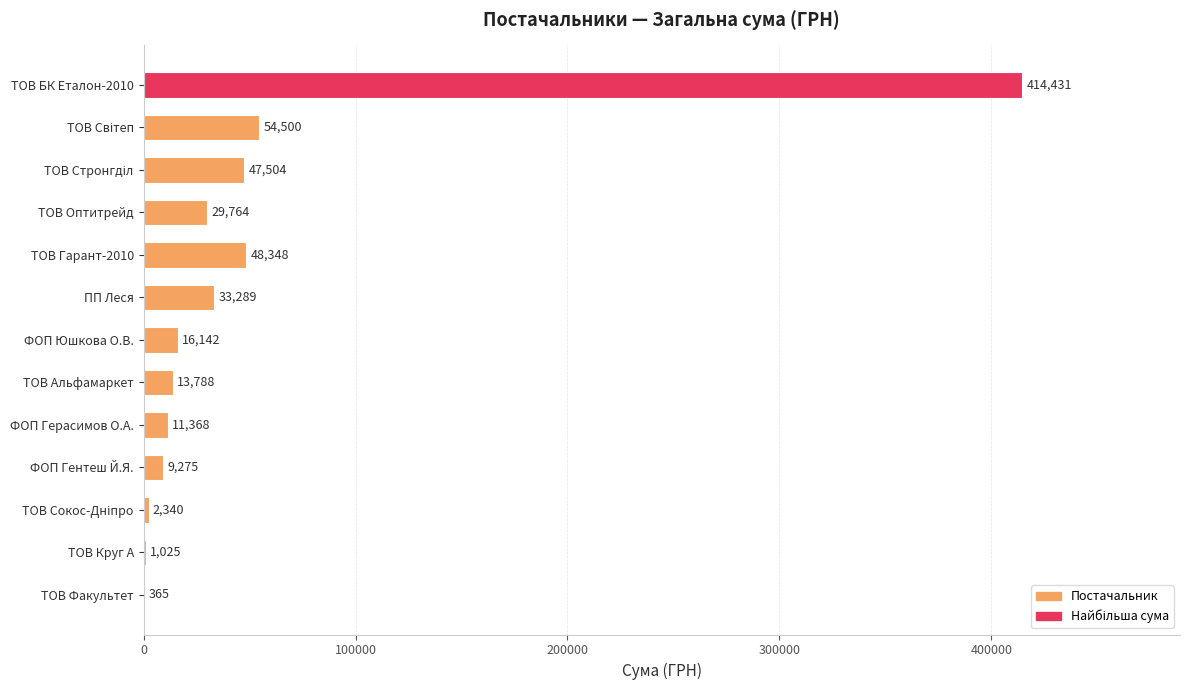

Approximately how many times larger is the value at ТОВ Альфамаркет compared to ПП Леся?

0.4